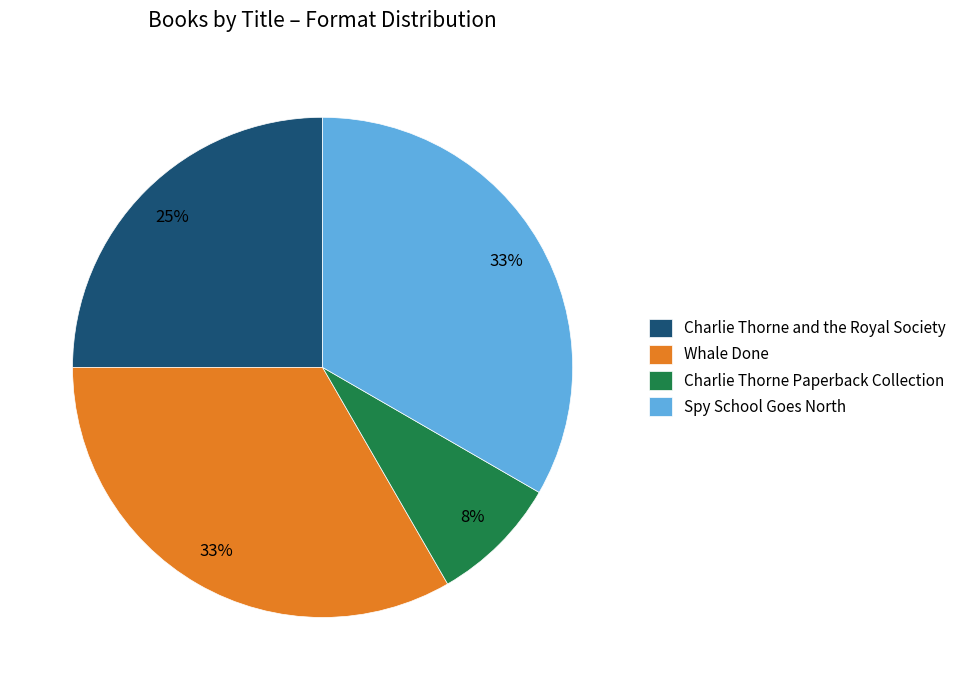

How many segments does this pie chart have?

4